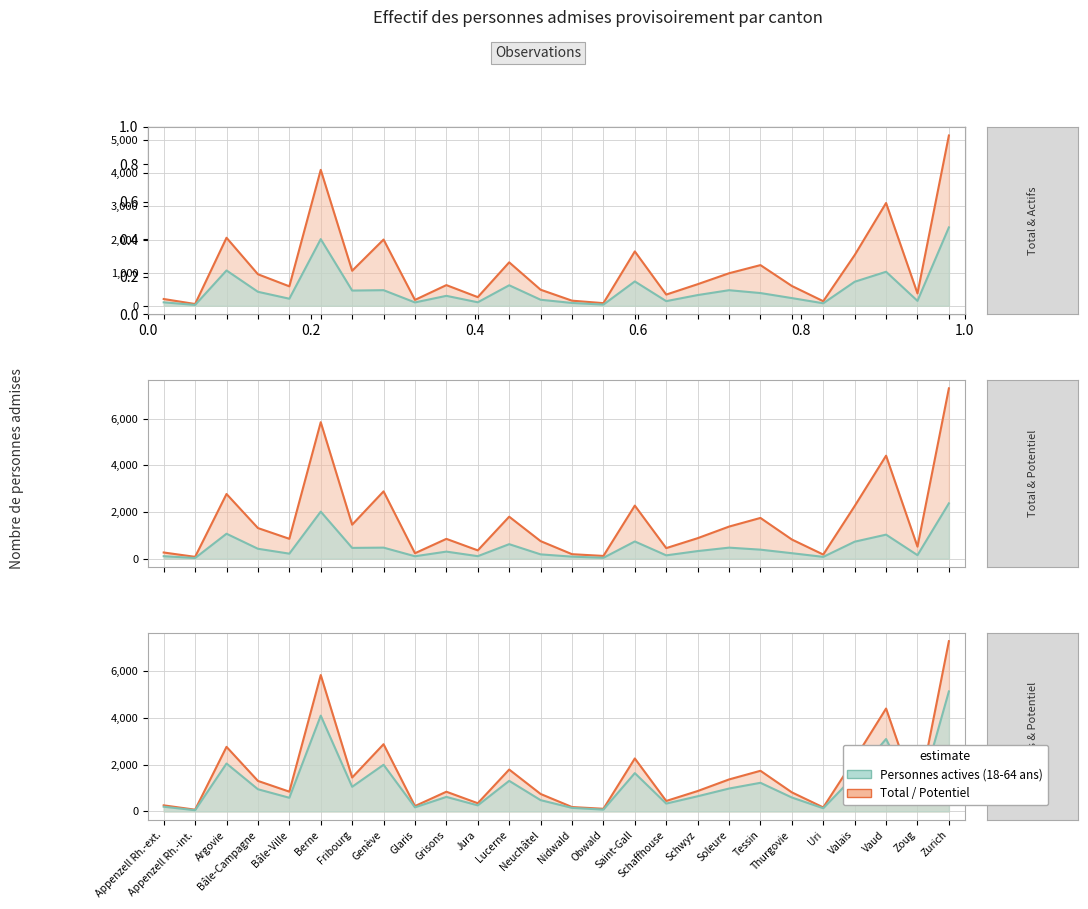

What is the greatest value displayed?

7294